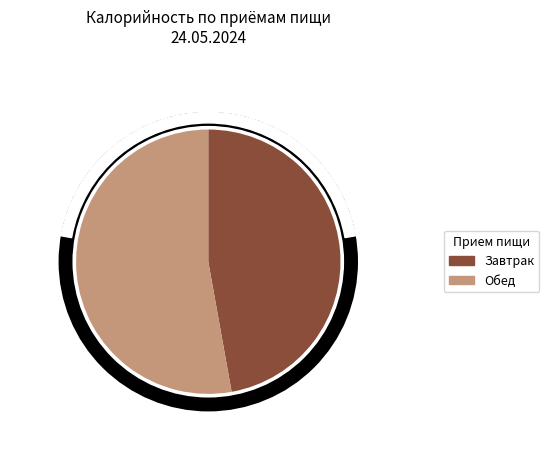

Rank the categories by value from lowest to highest.

Завтрак, Обед